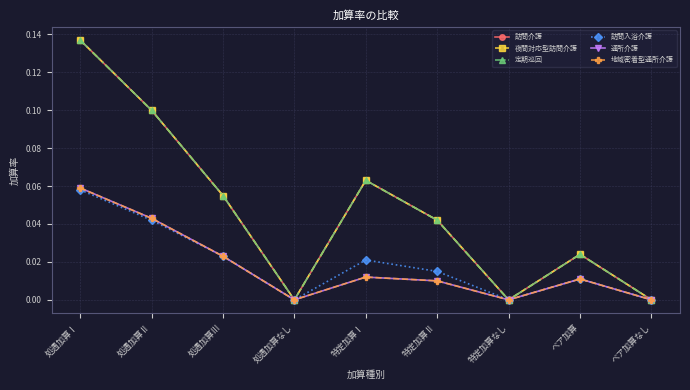

Does the chart have visible grid lines?

Yes